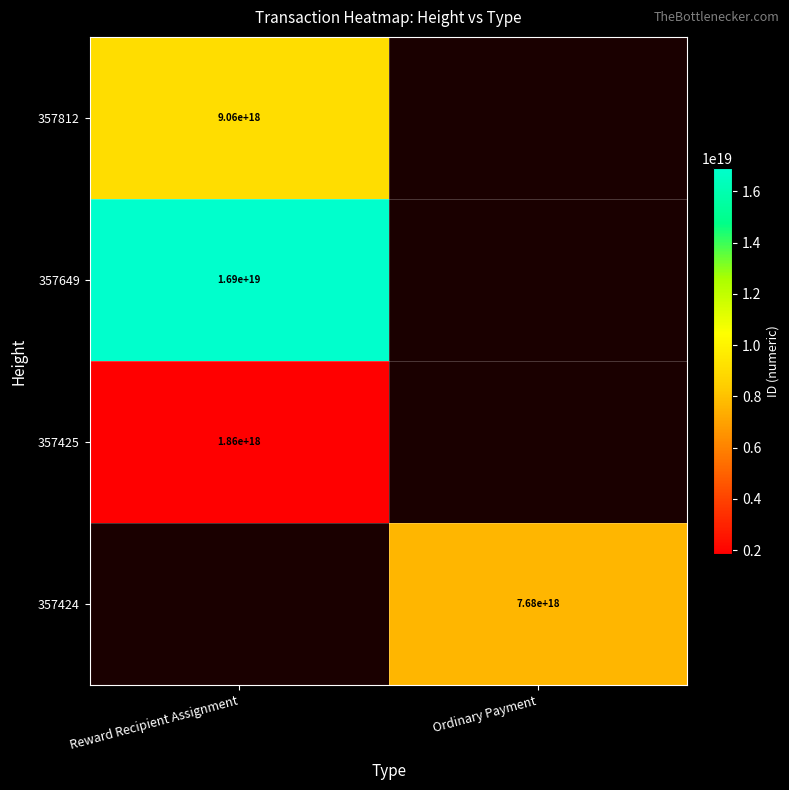

The 357424 series shows 4579613040453696000 at Ordinary Payment. True or false?

False